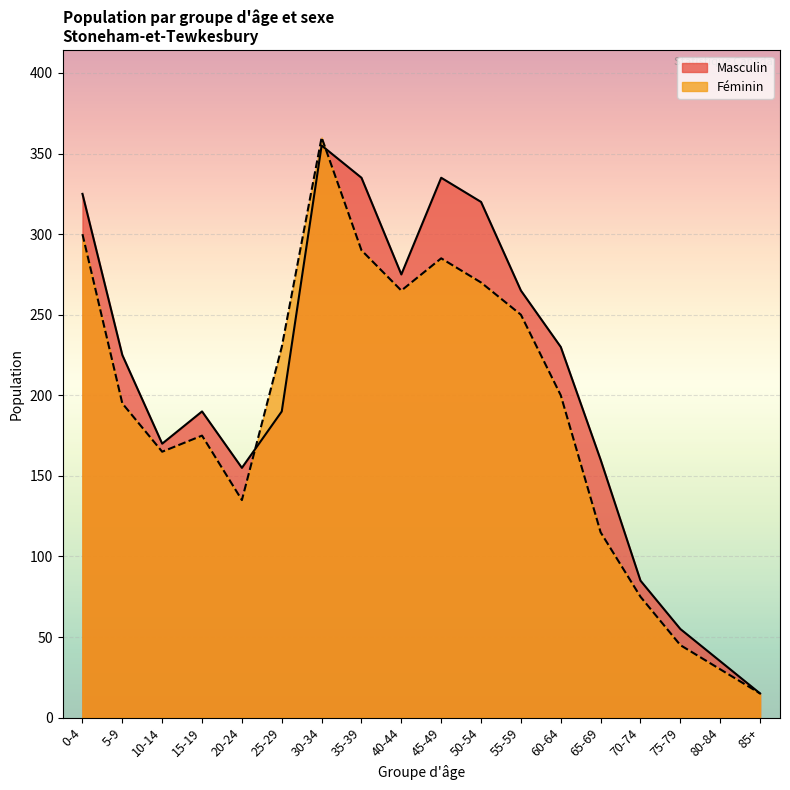

Reading right to left, what are all the values shown in this chart?

Masculin: 15	35	55	85	160	230	265	320	335	275	335	355	190	155	190	170	225	325
Féminin: 15	30	45	75	115	200	250	270	285	265	290	360	230	135	175	165	195	300